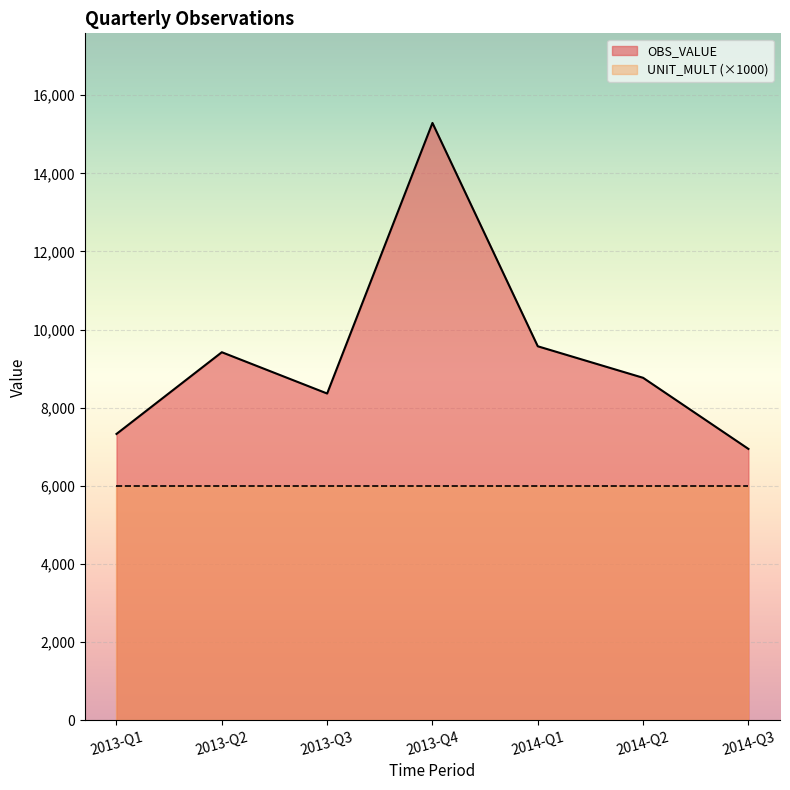

How many points are higher than both their immediate neighbors (excluding endpoints)?

2